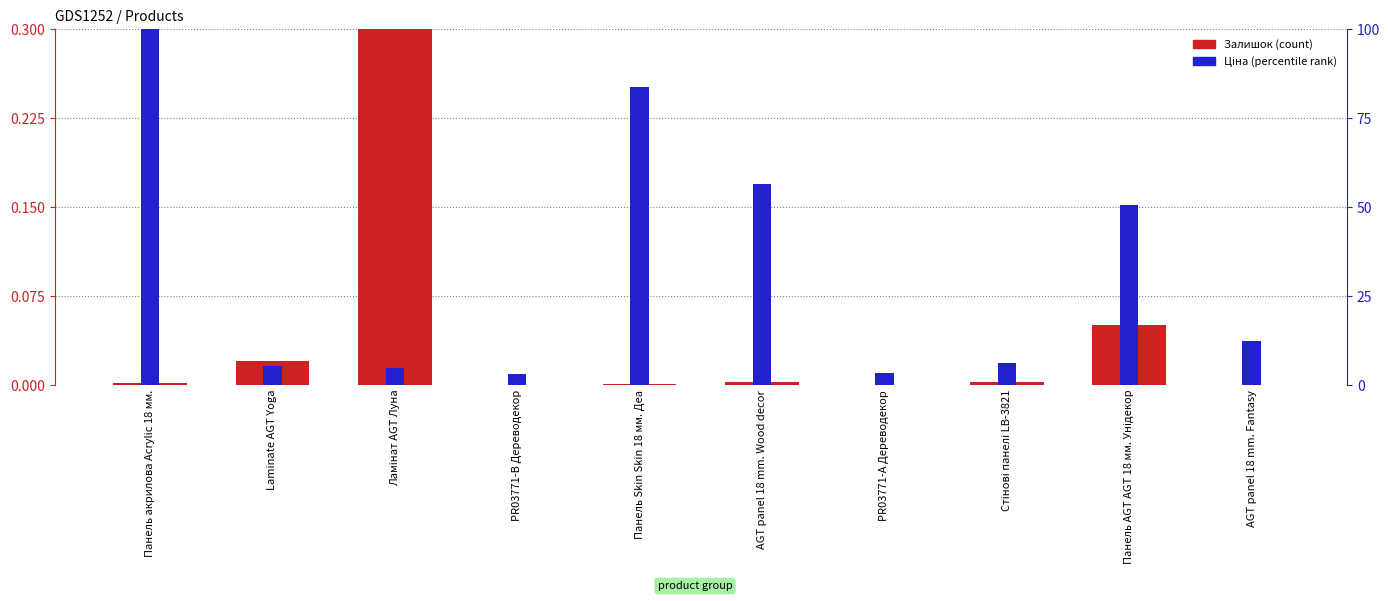

Reading right to left, list all the values displayed in this chart.

Залишок (count): AGT panel 18 mm. Fantasy=0.0	Панель AGT AGT 18 мм. Унідекор=0.1	Стінові панелі LB-3821=0.0	PR03771-А Дереводекор=0.0	AGT panel 18 mm. Wood decor=0.0	Панель Skin Skin 18 мм. Деа=0.0	PR03771-B Дереводекор=0.0	Ламінат AGT Луна=0.3	Laminate AGT Yoga=0.0	Панель акрилова Acrylic 18 мм.=0.0
Ціна (percentile rank): AGT panel 18 mm. Fantasy=12.3	Панель AGT AGT 18 мм. Унідекор=50.7	Стінові панелі LB-3821=6.2	PR03771-А Дереводекор=3.3	AGT panel 18 mm. Wood decor=56.4	Панель Skin Skin 18 мм. Деа=83.9	PR03771-B Дереводекор=3.2	Ламінат AGT Луна=4.8	Laminate AGT Yoga=5.3	Панель акрилова Acrylic 18 мм.=100.0